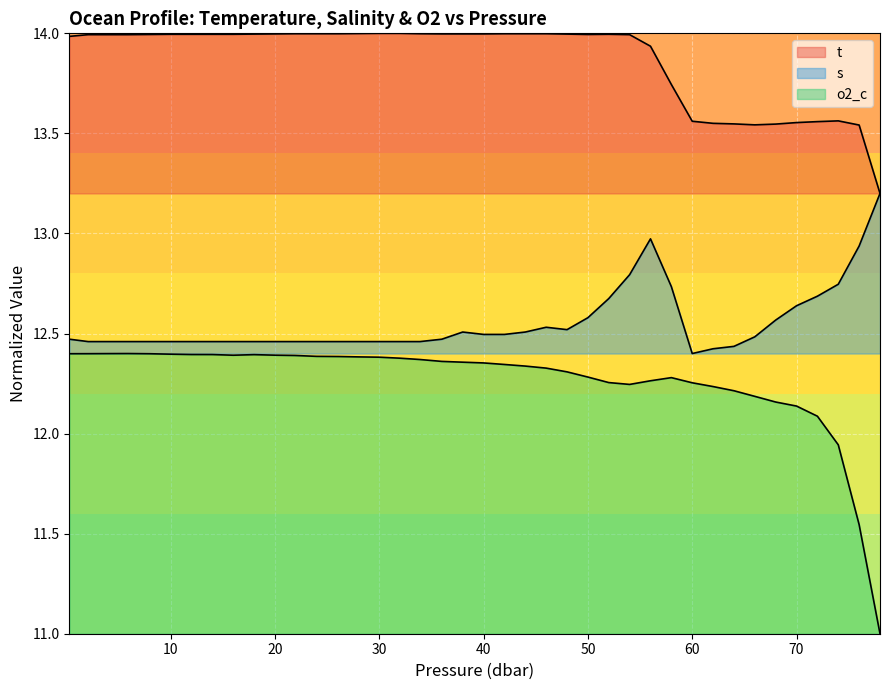

What is the lowest value of the t series?

13.2